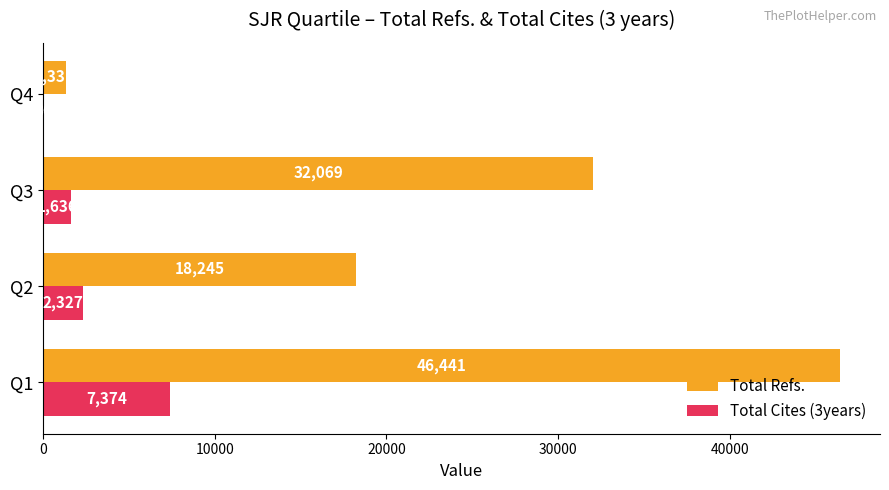

Count the number of categories in the chart.

4